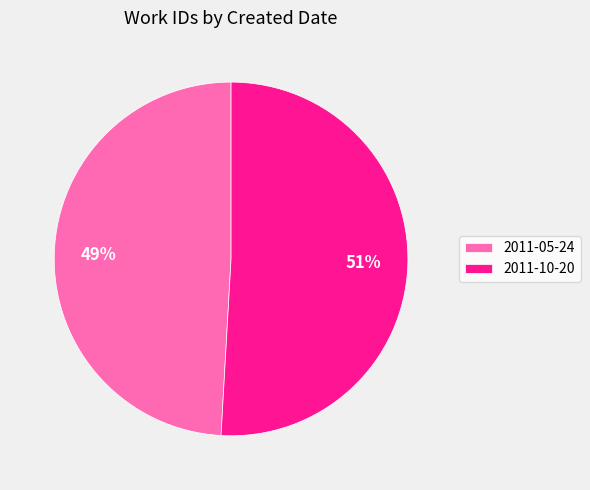

What is the ratio of the value at 2011-10-20 to the value at 2011-05-24?

1.0